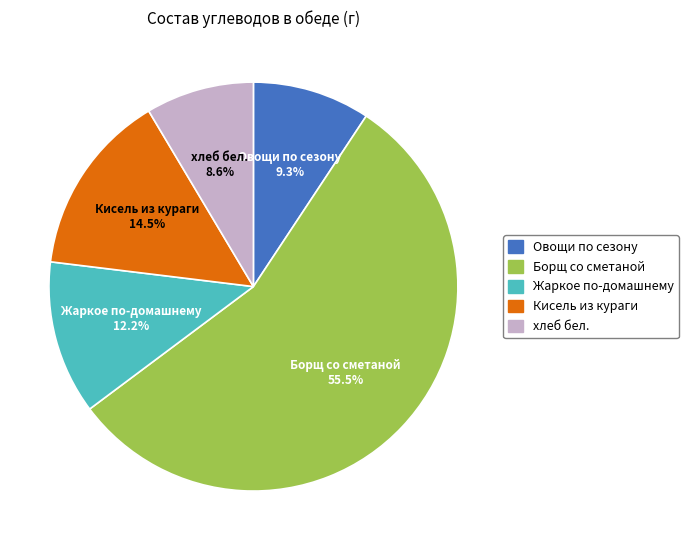

Combined, what portion of the pie is Овощи по сезону and Жаркое по-домашнему?

21.5%